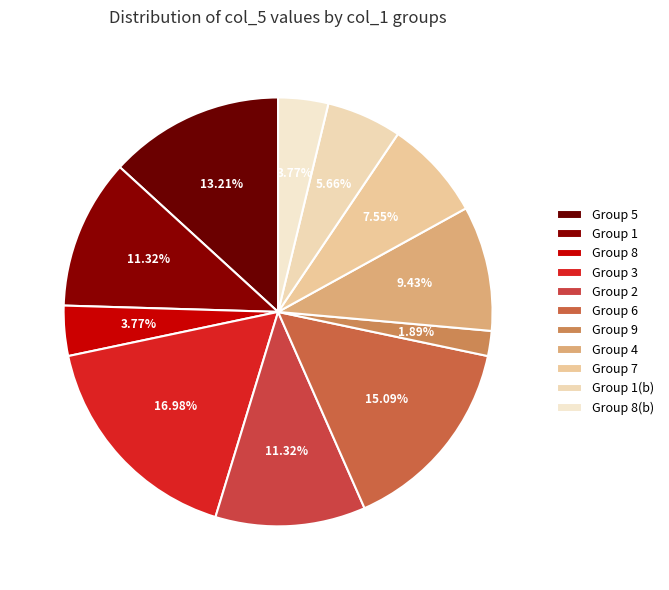

Which category has the biggest portion of the pie?

3